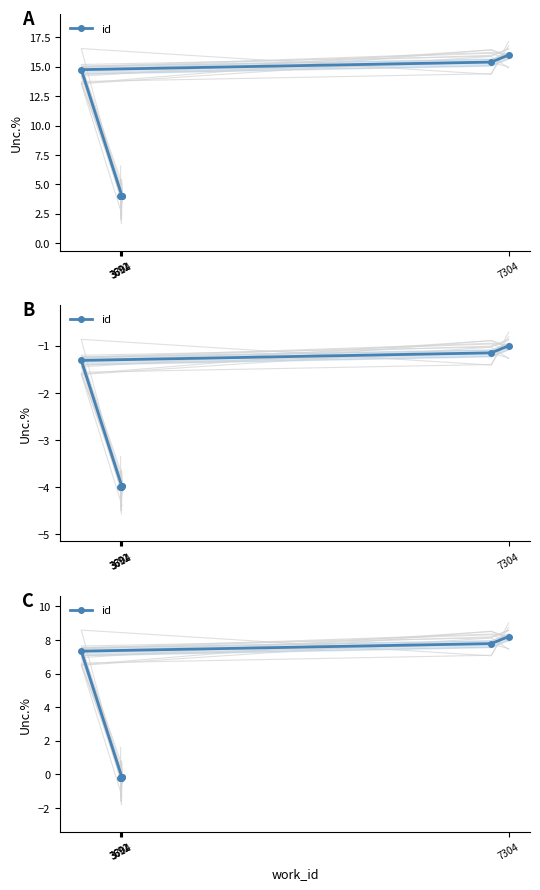

Count the number of data series in this chart.

1